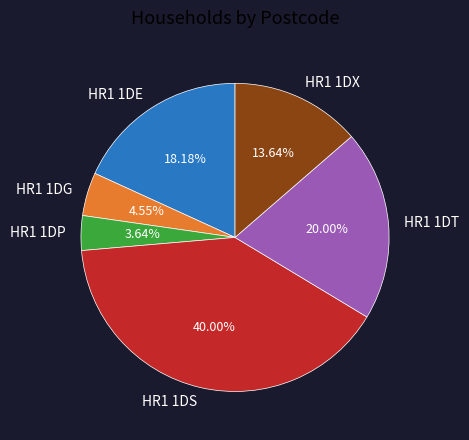

Rank the categories by value from highest to lowest.

HR1 1DS, HR1 1DT, HR1 1DE, HR1 1DX, HR1 1DG, HR1 1DP